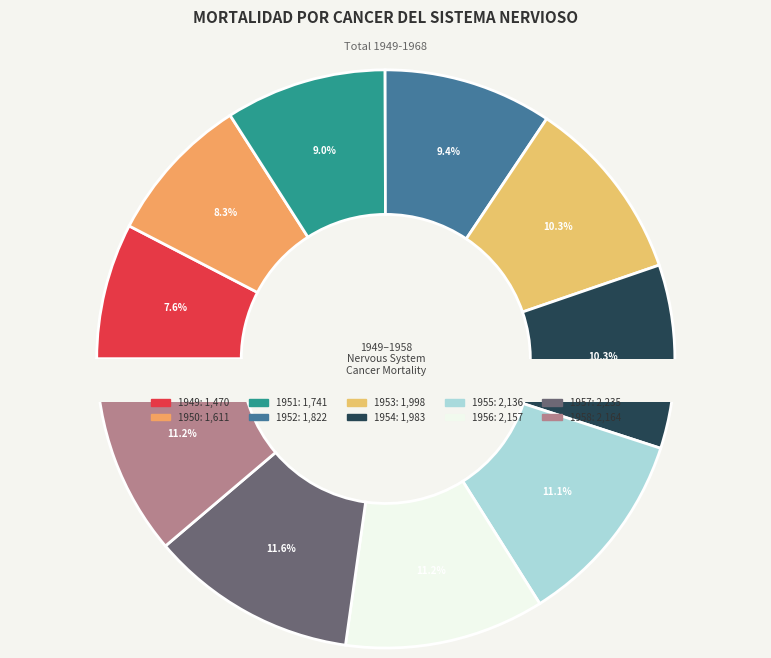

Does 1965 represent more than half of the total?

No